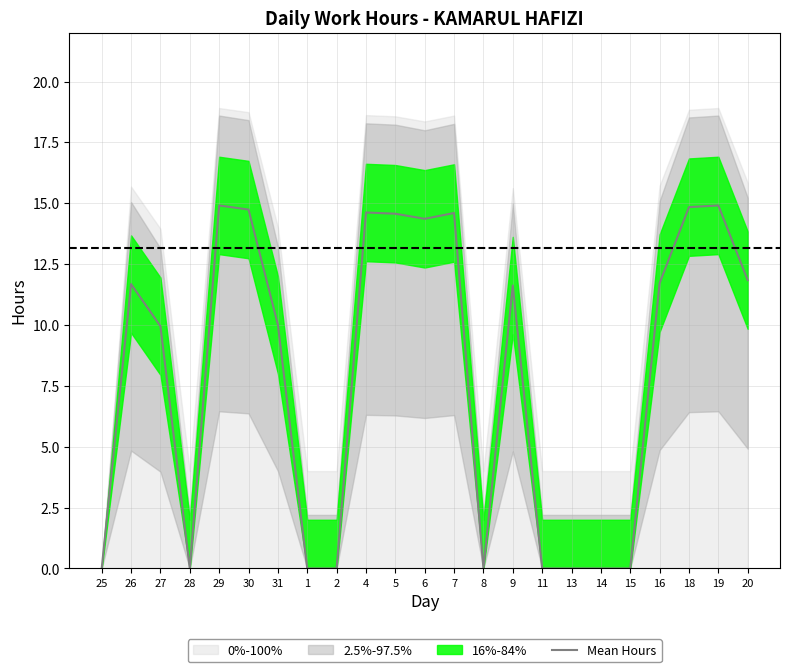

What is the difference between the second highest and minimum values?

14.9